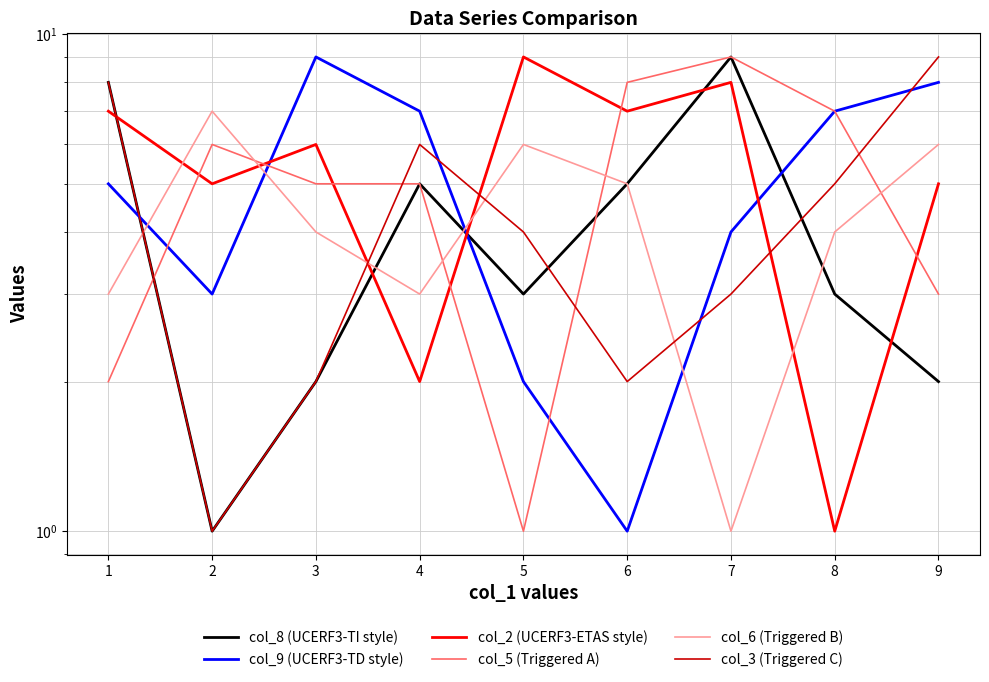

The value of col_2 (UCERF3-ETAS style) at 4 is 2. True or false?

True